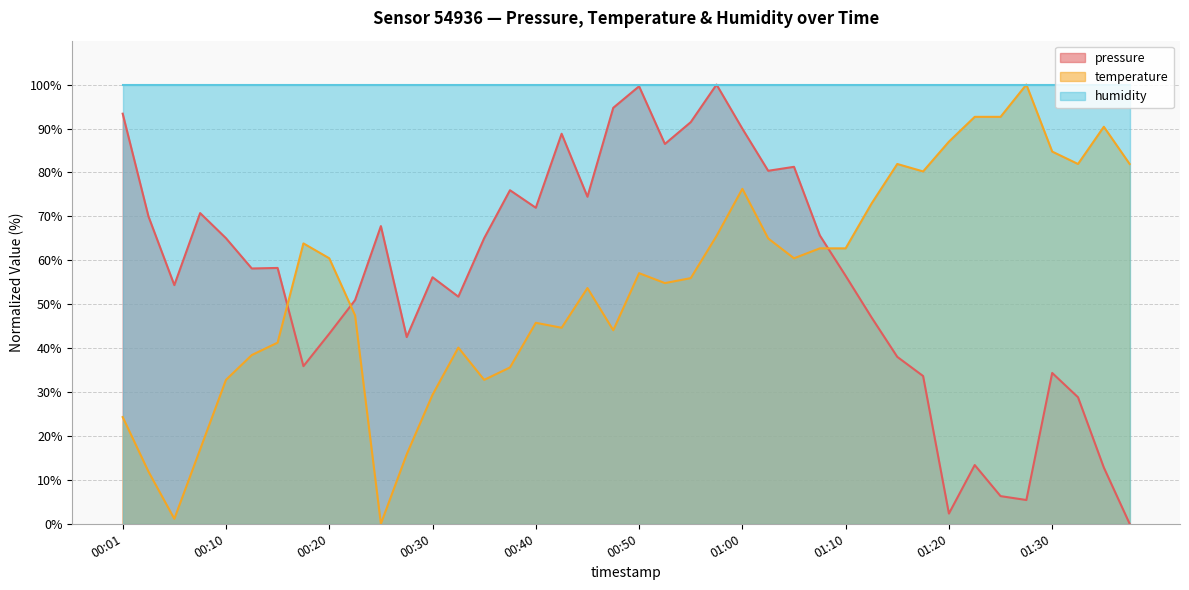

At which label is temperature closest to 50?

00:23